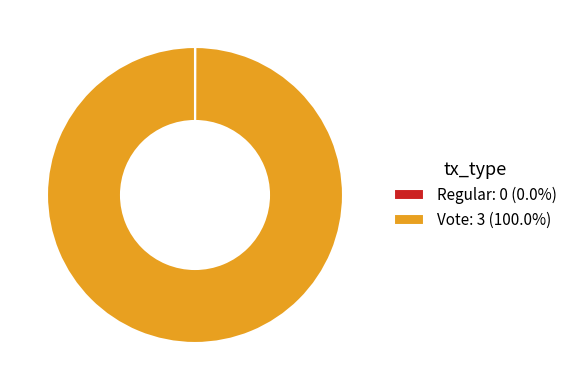

Is Vote: 3 (100.0%) the majority of the pie?

Yes